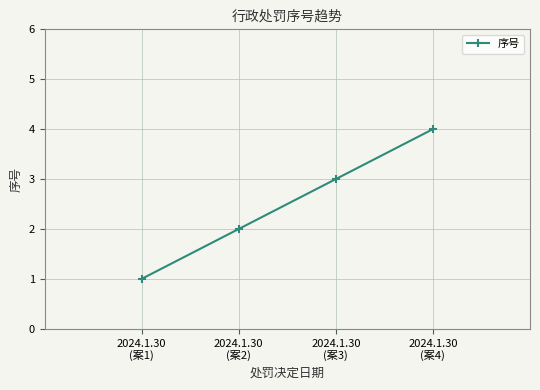

What is the value of the 1st point from the left?

1